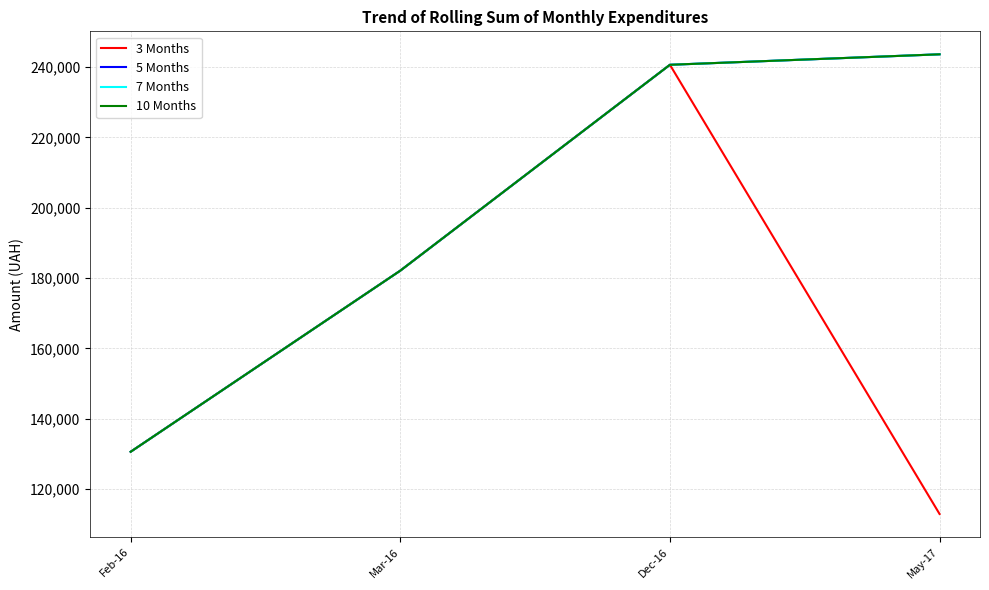

At which category is the sum across all series the highest?

Dec-16